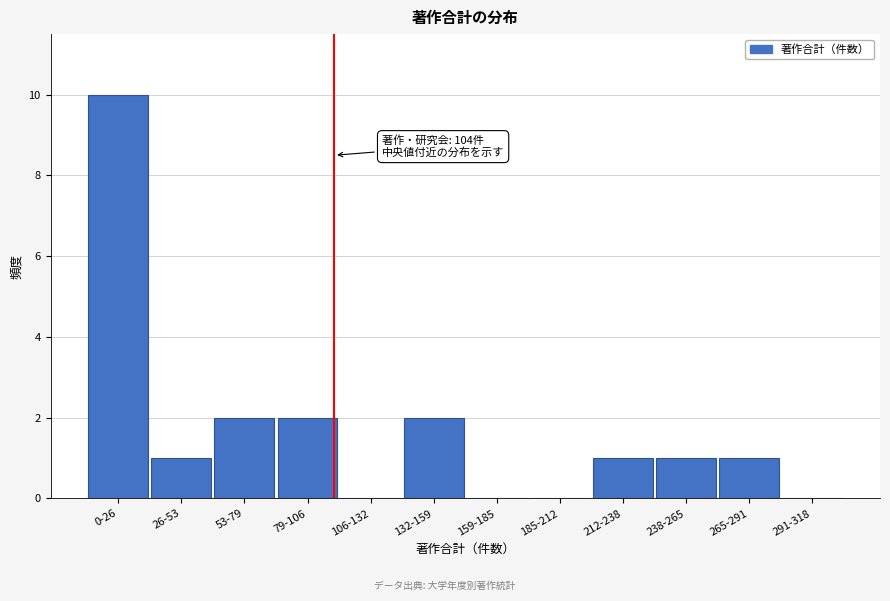

Reading left to right, extract all data points from this chart.

0-26=10	26-53=1	53-79=2	79-106=2	106-132=0	132-159=2	159-185=0	185-212=0	212-238=1	238-265=1	265-291=1	291-318=0